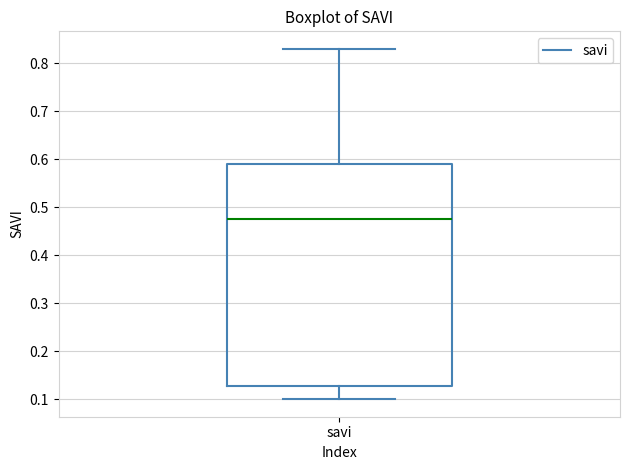

Read this box plot against the y-axis: the position of the median line, the range covered by the box, and the ends of both whiskers. The values are not printed on the chart, so give them approximately, as read against the axis.

median 0.48, box 0.13 to 0.59, whiskers 0.10 to 0.83